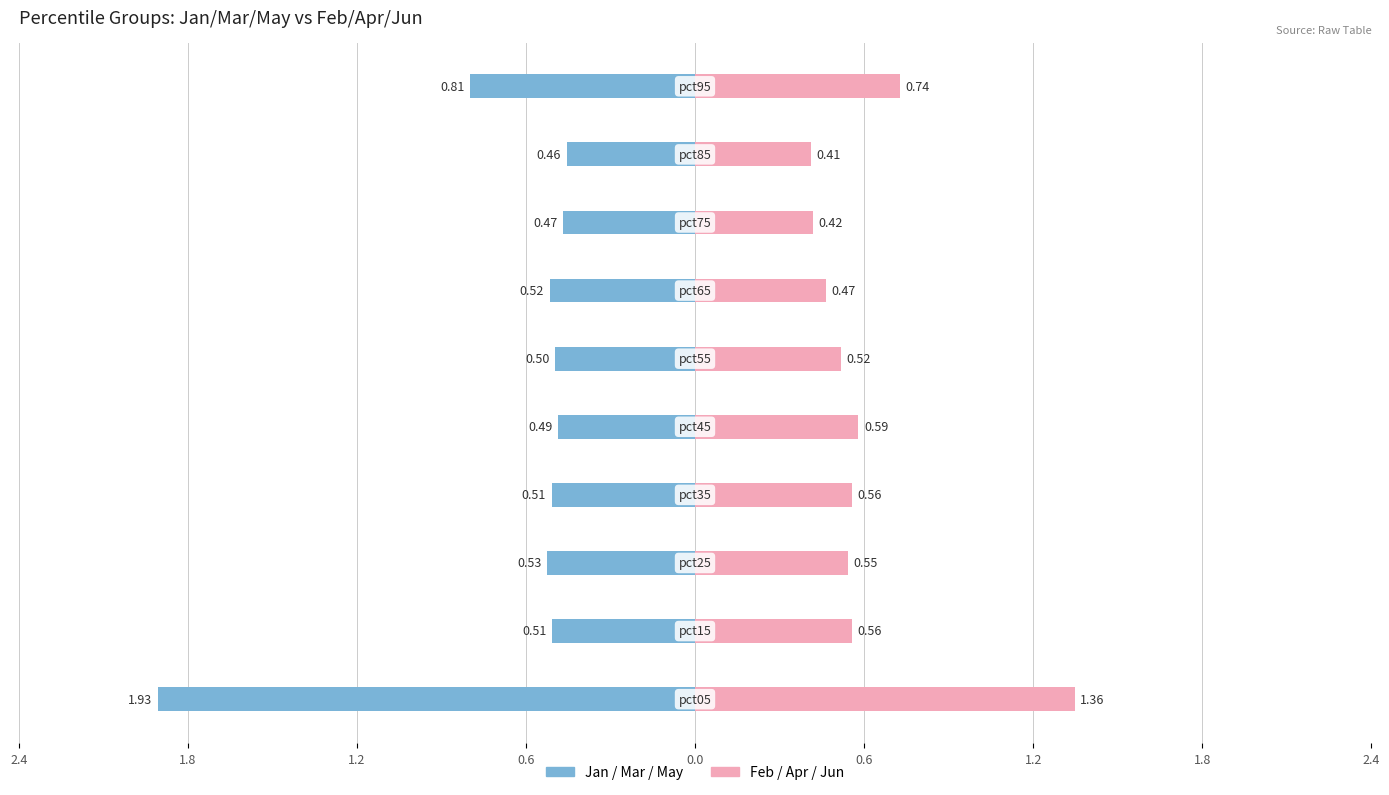

At how many categories does at least one series exceed 0?

10